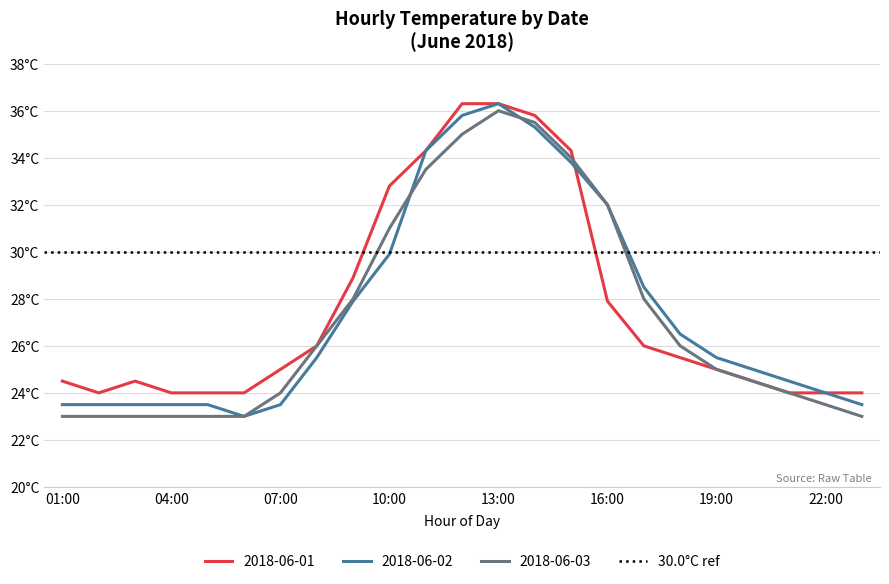

What is the value of the 2018-06-02 point at the 11th from the left?

34.3